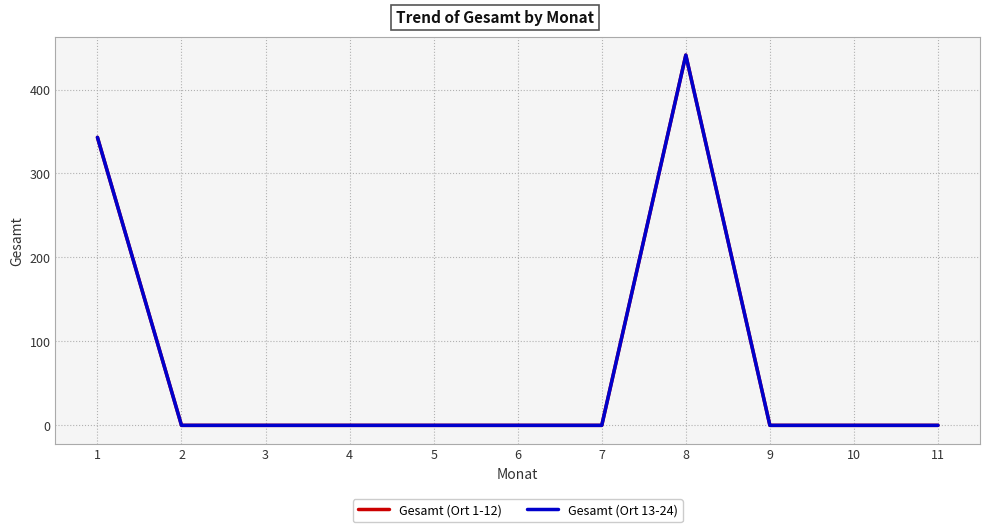

The value of Gesamt (Ort 13-24) at 5 is -190. True or false?

False